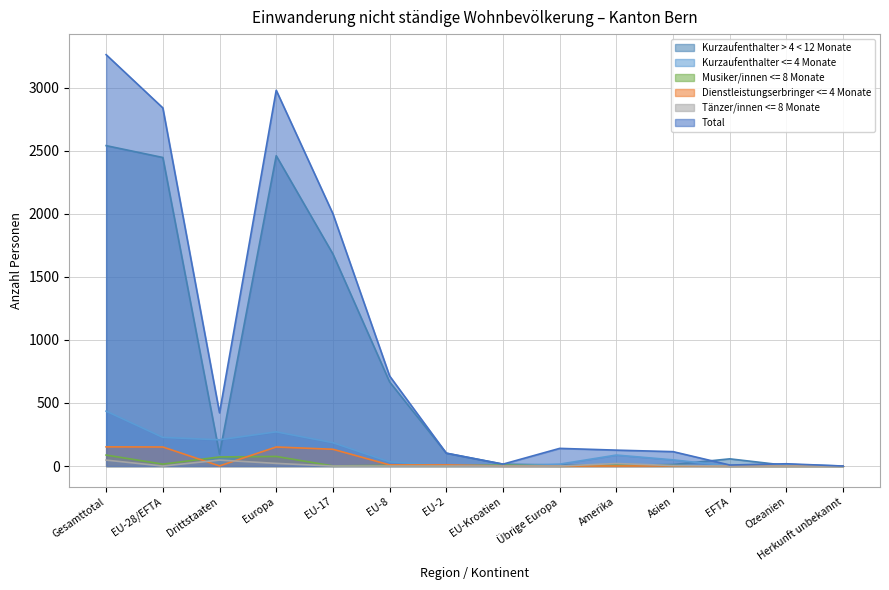

Reading right to left, list all the values displayed in this chart.

Kurzaufenthalter > 4 < 12 Monate: Herkunft unbekannt=0	Ozeanien=5	EFTA=57	Asien=12	Amerika=6	Übrige Europa=8	EU-Kroatien=15	EU-2=102	EU-8=667	EU-17=1681	Europa=2460	Drittstaaten=94	EU-28/EFTA=2446	Gesamttotal=2540
Kurzaufenthalter <= 4 Monate: Herkunft unbekannt=0	Ozeanien=13	EFTA=0	Asien=49	Amerika=87	Übrige Europa=15	EU-Kroatien=3	EU-2=4	EU-8=33	EU-17=185	Europa=271	Drittstaaten=208	EU-28/EFTA=227	Gesamttotal=435
Musiker/innen <= 8 Monate: Herkunft unbekannt=0	Ozeanien=0	EFTA=0	Asien=3	Amerika=7	Übrige Europa=0	EU-Kroatien=7	EU-2=2	EU-8=5	EU-17=1	Europa=76	Drittstaaten=72	EU-28/EFTA=15	Gesamttotal=87
Dienstleistungserbringer <= 4 Monate: Herkunft unbekannt=0	Ozeanien=0	EFTA=0	Asien=1	Amerika=0	Übrige Europa=0	EU-Kroatien=0	EU-2=9	EU-8=9	EU-17=133	Europa=151	Drittstaaten=1	EU-28/EFTA=151	Gesamttotal=152
Tänzer/innen <= 8 Monate: Herkunft unbekannt=0	Ozeanien=0	EFTA=0	Asien=4	Amerika=20	Übrige Europa=0	EU-Kroatien=0	EU-2=0	EU-8=0	EU-17=0	Europa=21	Drittstaaten=47	EU-28/EFTA=0	Gesamttotal=47
Total: Herkunft unbekannt=0	Ozeanien=18	EFTA=8	Asien=114	Amerika=126	Übrige Europa=140	EU-Kroatien=15	EU-2=102	EU-8=714	EU-17=2000	Europa=2979	Drittstaaten=422	EU-28/EFTA=2839	Gesamttotal=3261